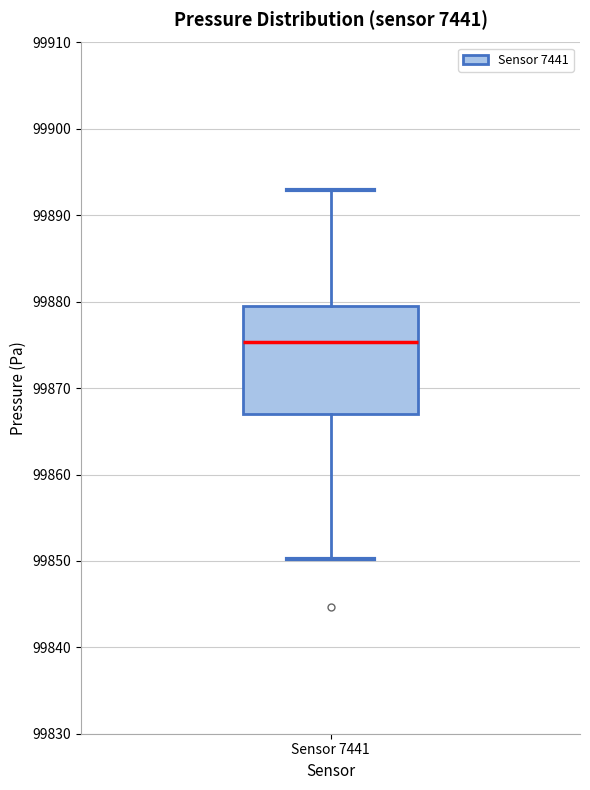

Transcribe this box plot: give where the median line is, the range the box spans, and where the two whiskers end, as read against the y-axis. The values are not printed on the chart, so give them approximately, as read against the axis.

median 99875, box 99867 to 99880, whiskers 99850 to 99893